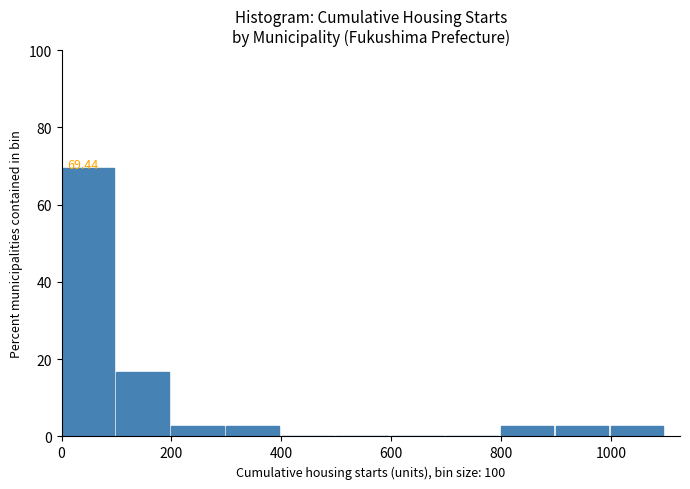

Over which range of the x-axis is the bar tallest?

0 to 100